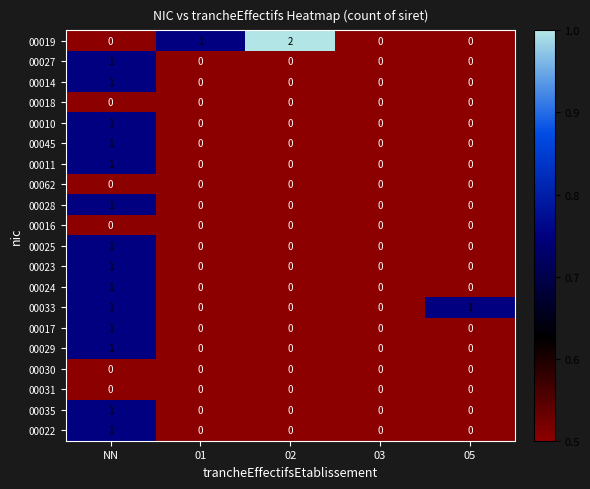

At which category is the sum across all series the highest?

NN